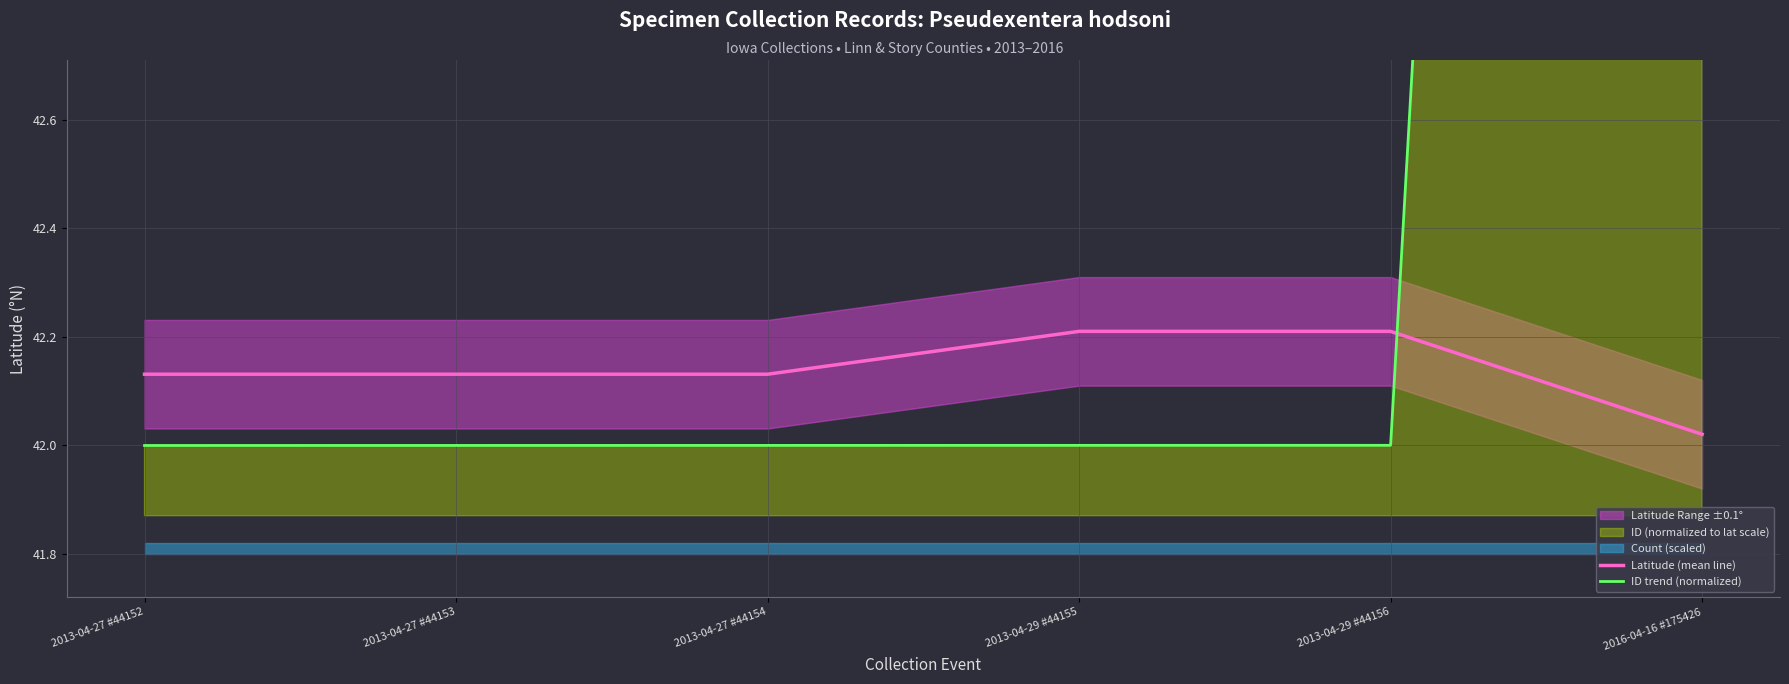

What is the difference between the maximum and minimum values in the ID trend (normalized) series?

10.0